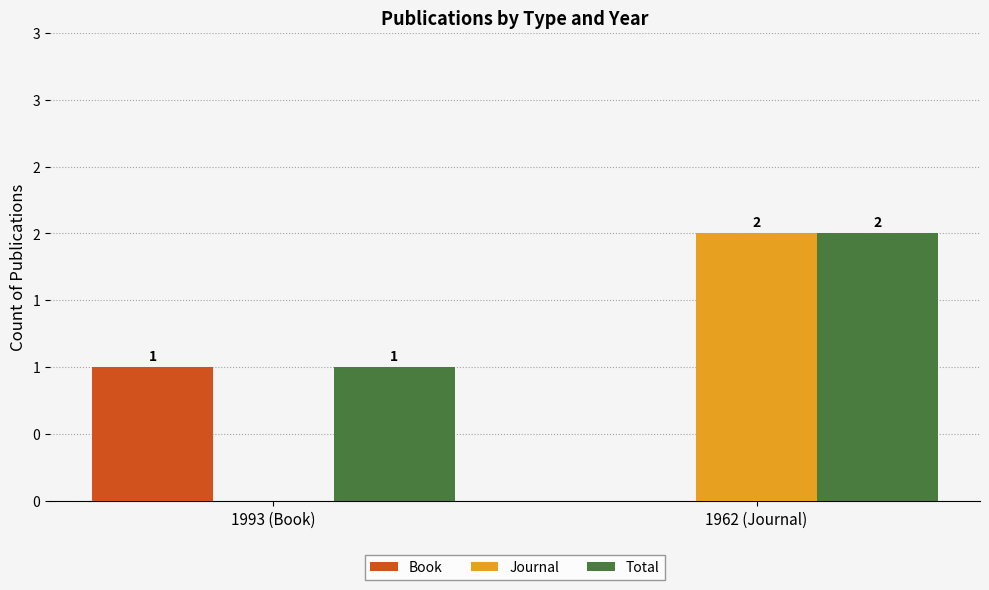

What are all the series names shown in the legend?

Book, Journal, Total